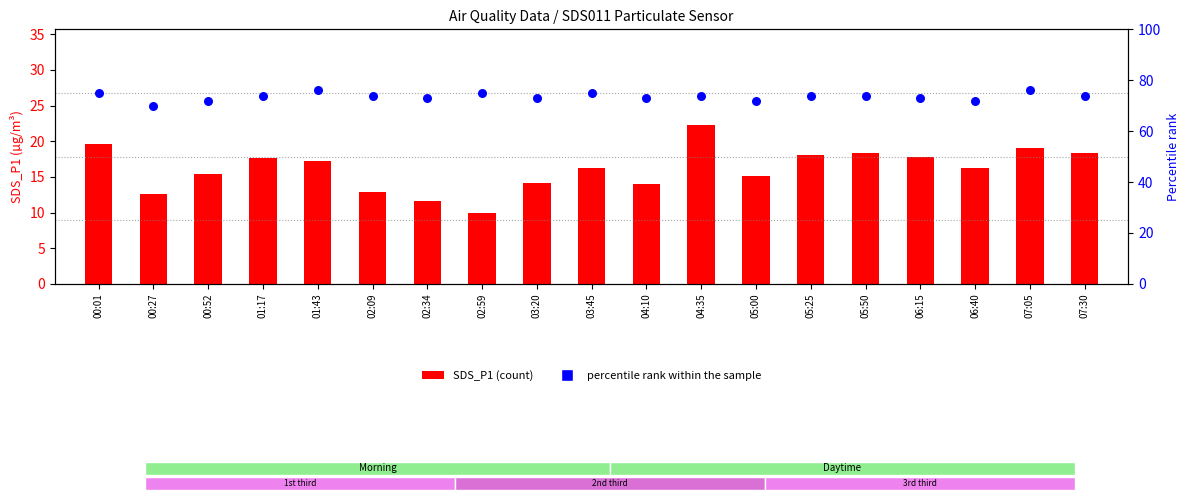

What is the total value across all series at 02:09?

86.9